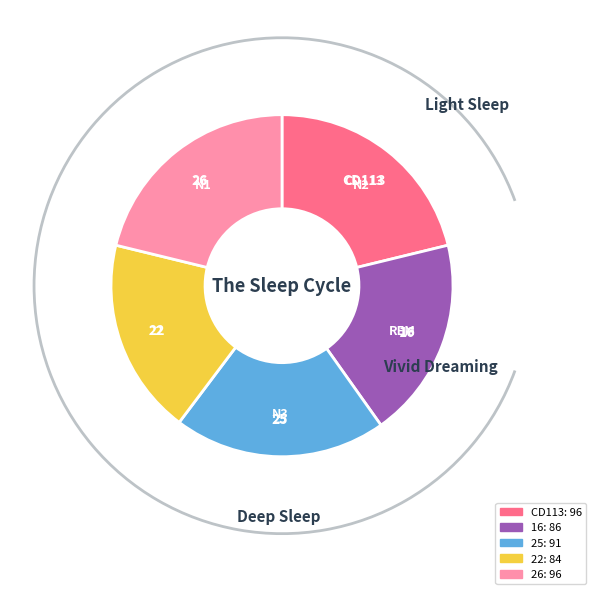

Combined, do 22 and 26 account for over 50%?

No